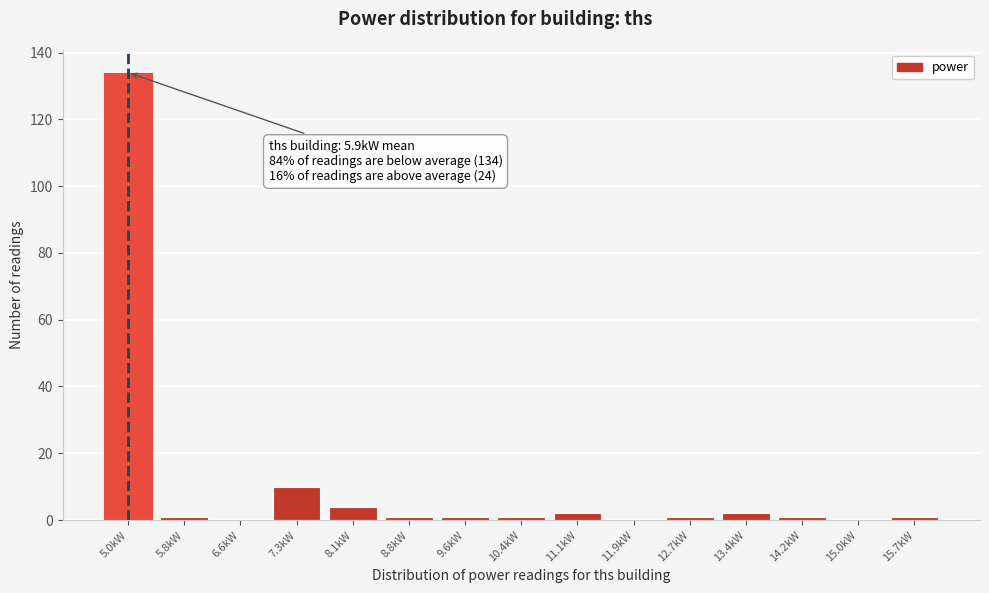

Reading right to left, extract all data points from this chart.

15.7kW=1	15.0kW=0	14.2kW=1	13.4kW=2	12.7kW=1	11.9kW=0	11.1kW=2	10.4kW=1	9.6kW=1	8.8kW=1	8.1kW=4	7.3kW=10	6.6kW=0	5.8kW=1	5.0kW=134